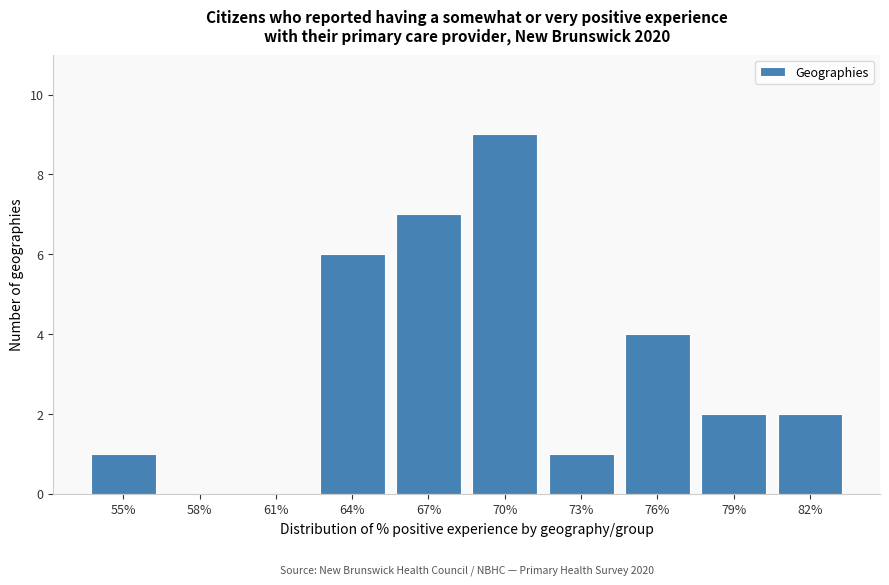

Reading left to right, transcribe all the data shown in this chart.

55%=1	58%=0	61%=0	64%=6	67%=7	70%=9	73%=1	76%=4	79%=2	82%=2